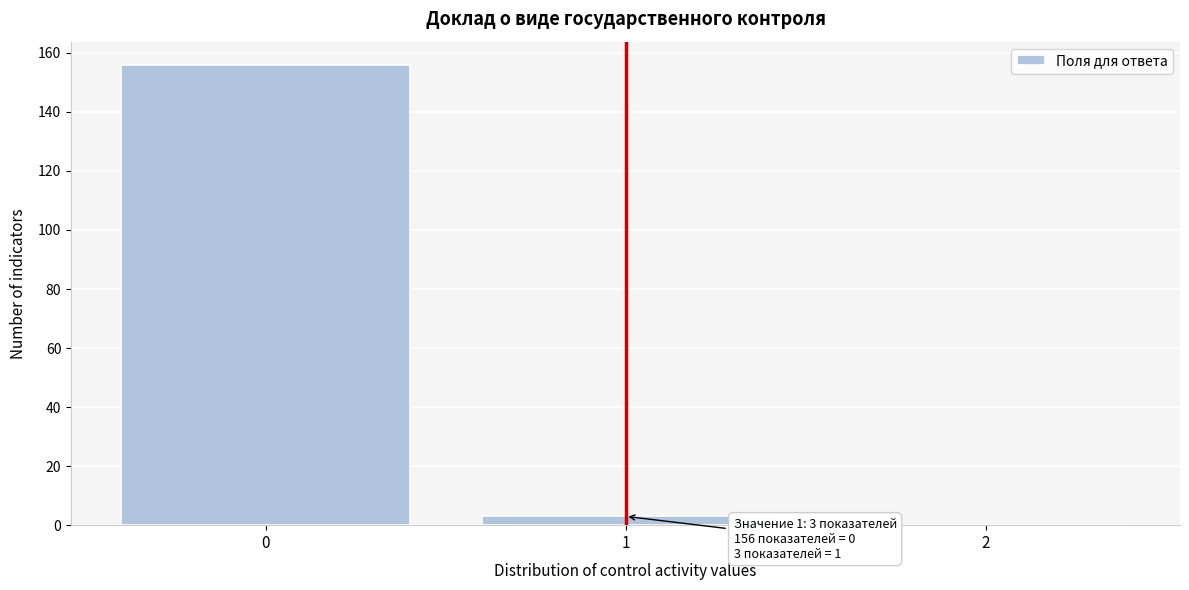

Which range on the x-axis has the tallest bar?

-0.5 to 0.5